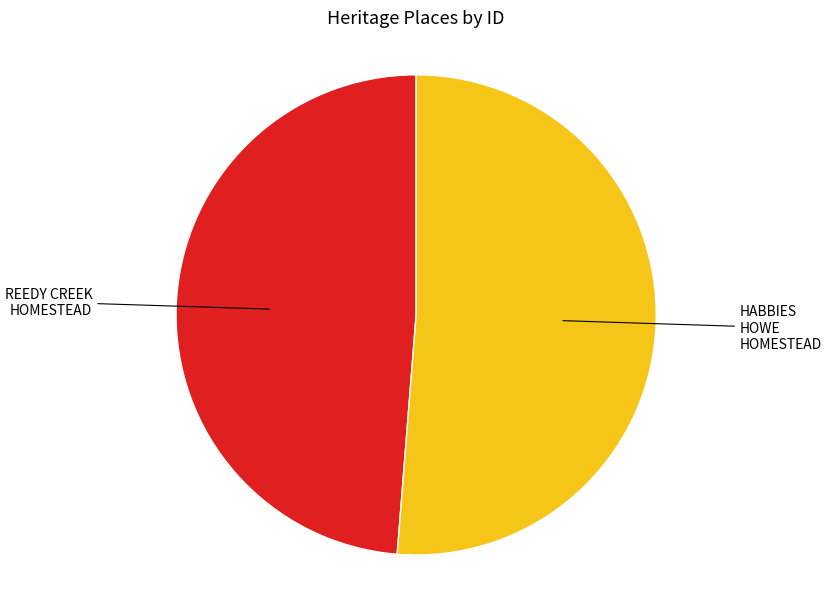

Count the number of slices in the pie.

2